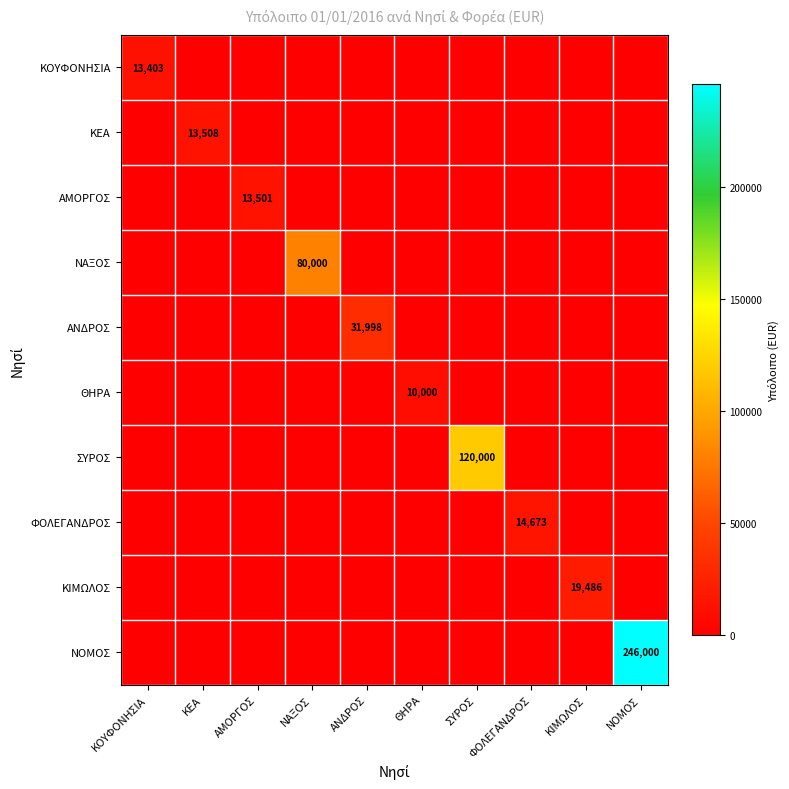

True or false: ΚΙΜΩΛΟΣ has a value of 19486 at ΚΙΜΩΛΟΣ.

True